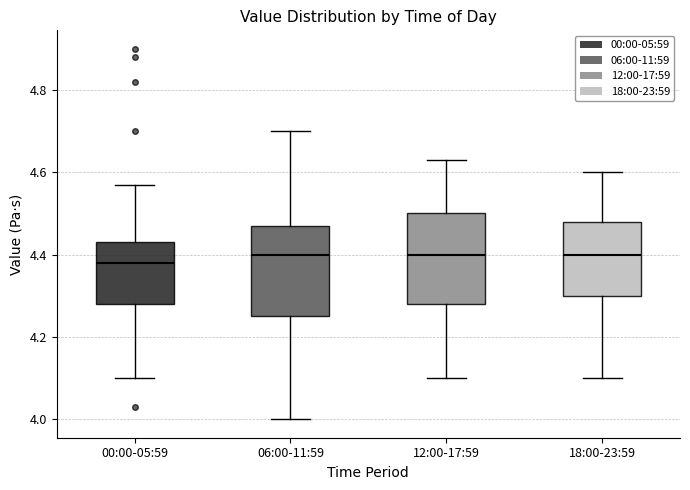

Reading left to right, transcribe this box plot: for each box, give where its median line is, the range the box spans, and where its two whiskers end, as read against the y-axis. The values are not printed on the chart, so give them approximately, as read against the axis.

00:00-05:59: median 4.38, box 4.28 to 4.44, whiskers 4.10 to 4.58
06:00-11:59: median 4.40, box 4.26 to 4.48, whiskers 4.00 to 4.70
12:00-17:59: median 4.40, box 4.28 to 4.50, whiskers 4.10 to 4.64
18:00-23:59: median 4.40, box 4.30 to 4.48, whiskers 4.10 to 4.60